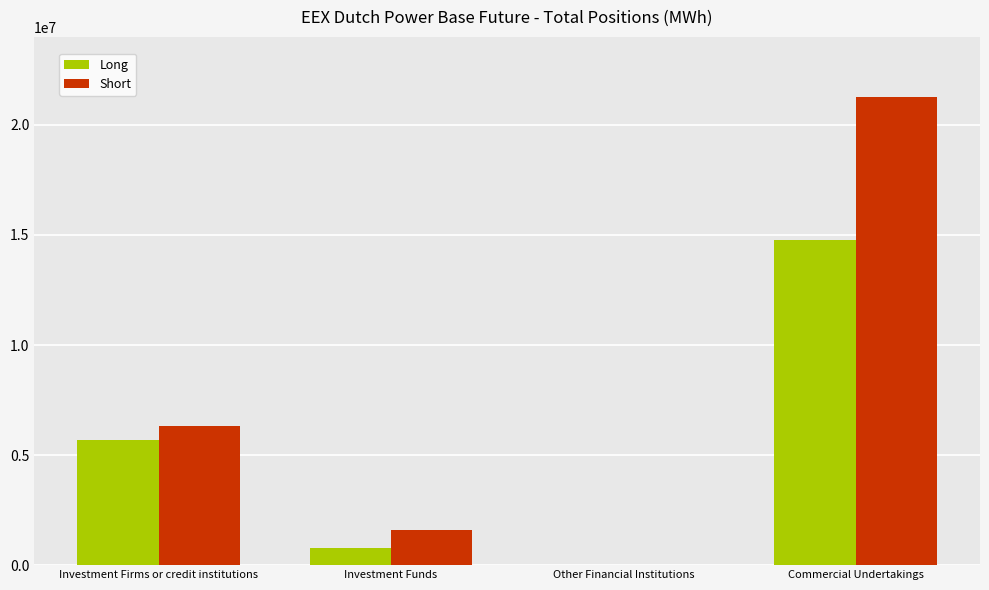

Does the chart contain stacked bars?

No